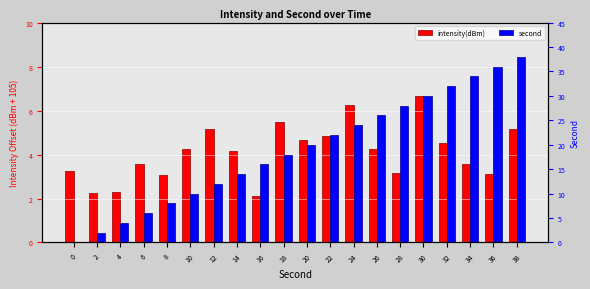

Reading left to right, what are all the values shown in this chart?

intensity(dBm): 0=3.3	2=2.2	4=2.3	6=3.6	8=3.1	10=4.2	12=5.2	14=4.2	16=2.1	18=5.5	20=4.7	22=4.9	24=6.3	26=4.3	28=3.1	30=6.6	32=4.5	34=3.6	36=3.1	38=5.2
second: 0=0.0	2=2.0	4=4.0	6=6.0	8=8.0	10=10.0	12=12.0	14=14.0	16=16.0	18=18.0	20=20.0	22=22.0	24=24.0	26=26.0	28=28.0	30=30.0	32=32.0	34=34.0	36=36.0	38=38.0